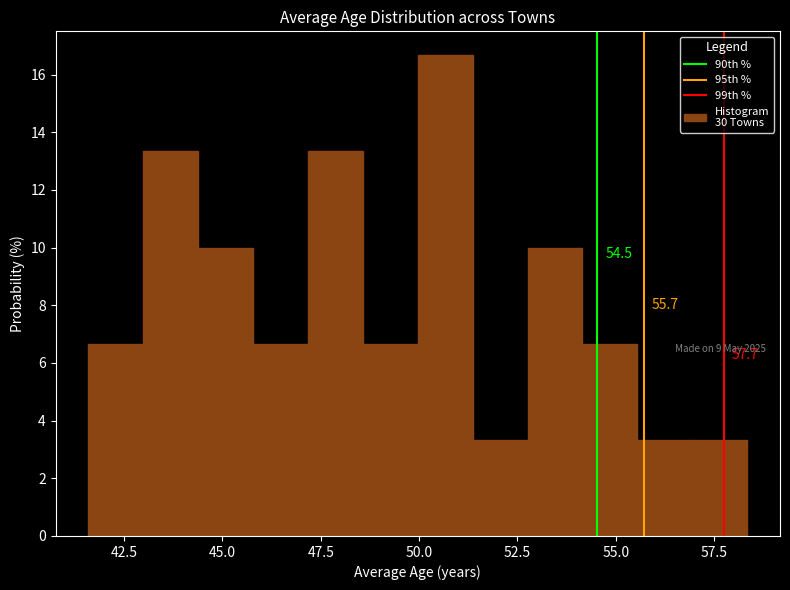

Read against the x-axis, roughly where is the centre of the tallest bar?

50.5